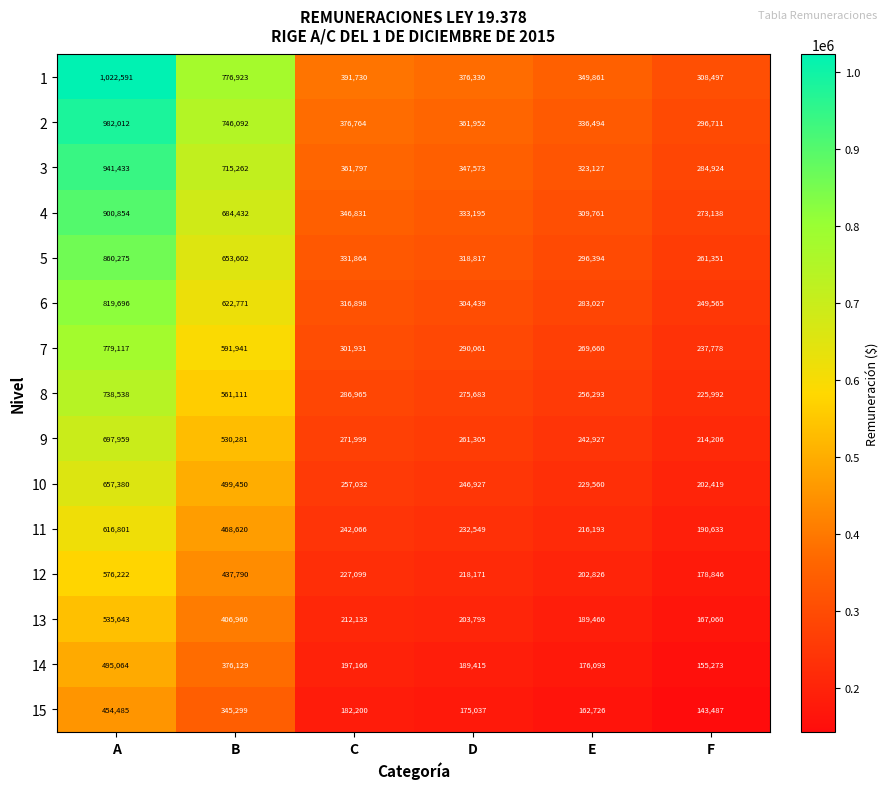

What is the difference between the 15 values at E and F?

19239